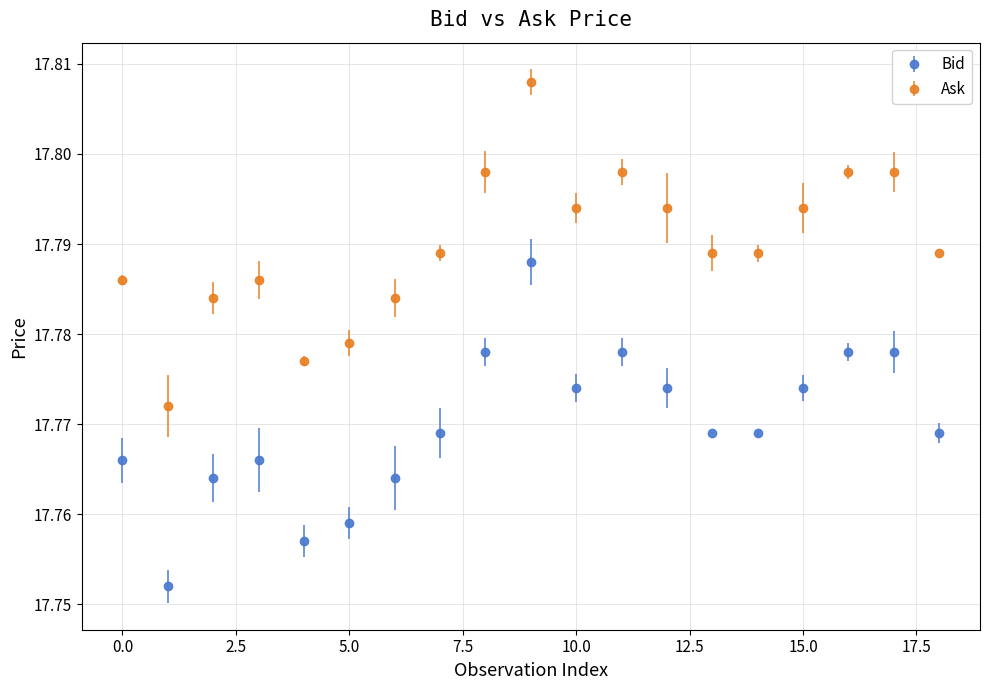

At how many categories does at least one series exceed 17?

19